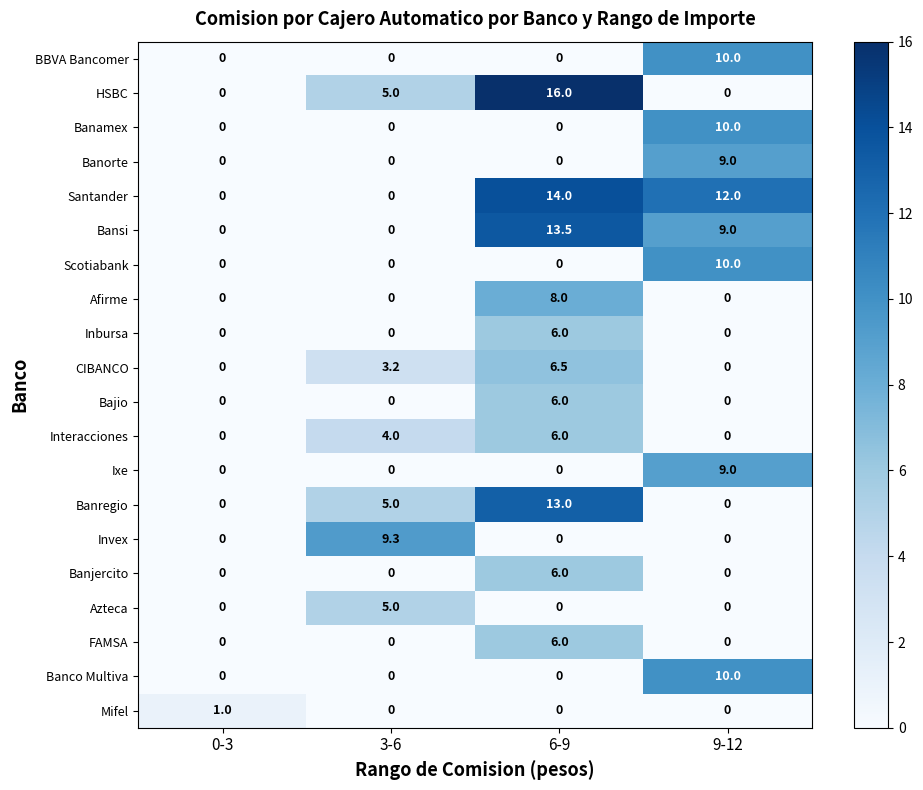

At how many categories does at least one series exceed 8?

3